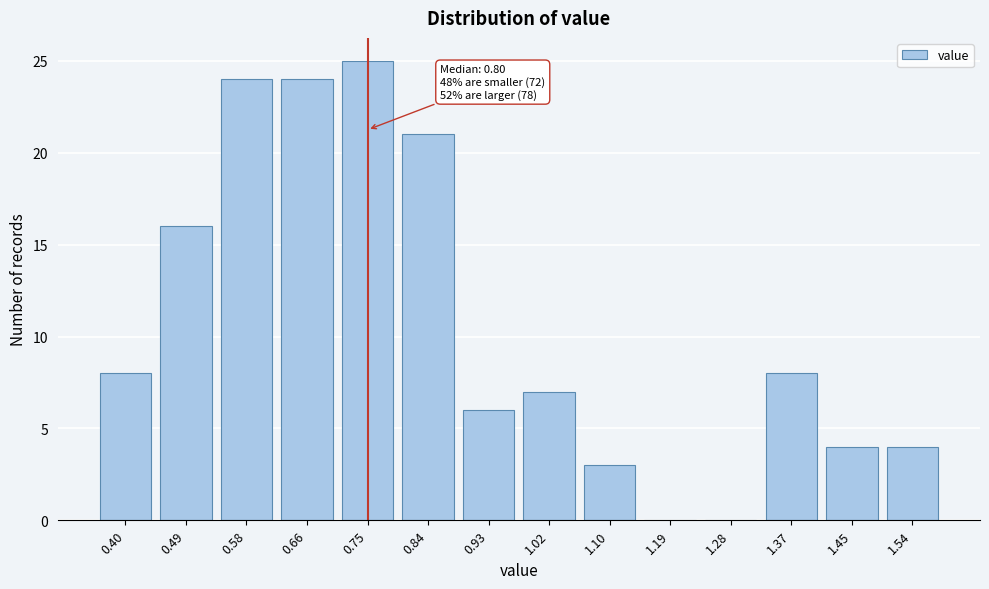

Reading left to right, list all the values displayed in this chart.

0.40=8	0.49=16	0.58=24	0.66=24	0.75=25	0.84=21	0.93=6	1.02=7	1.10=3	1.19=0	1.28=0	1.37=8	1.45=4	1.54=4